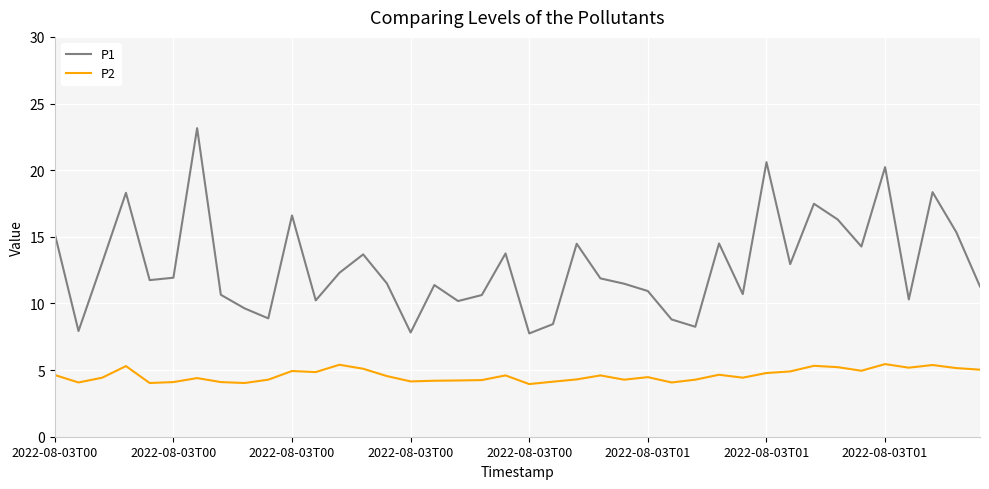

In P1, how many points are lower than both neighbors (excluding endpoints)?

12